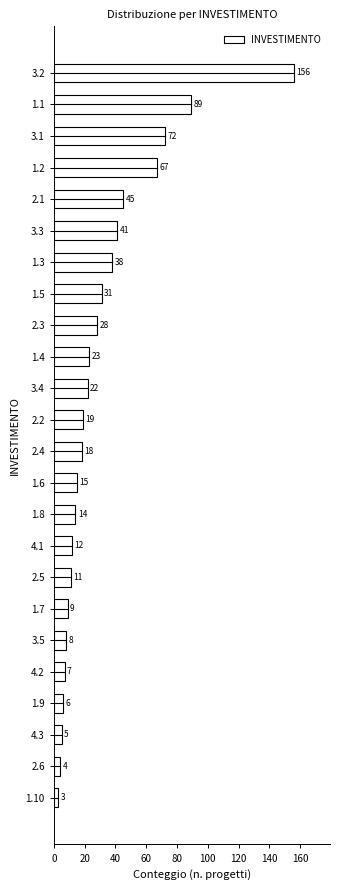

Reading bottom to top, transcribe all the data shown in this chart.

3	4	5	6	7	8	9	11	12	14	15	18	19	22	23	28	31	38	41	45	67	72	89	156